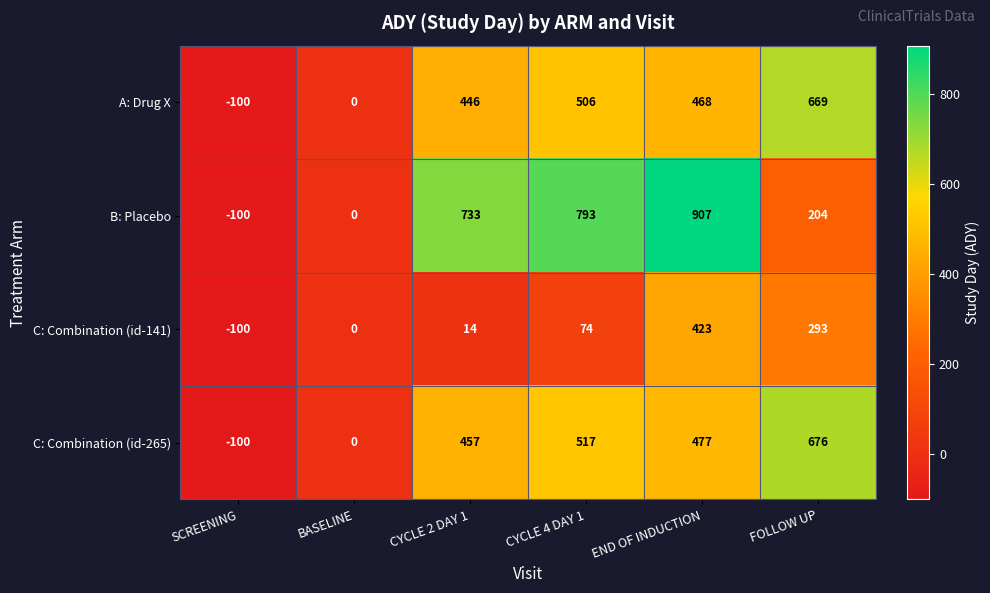

How many series are shown in this chart?

4